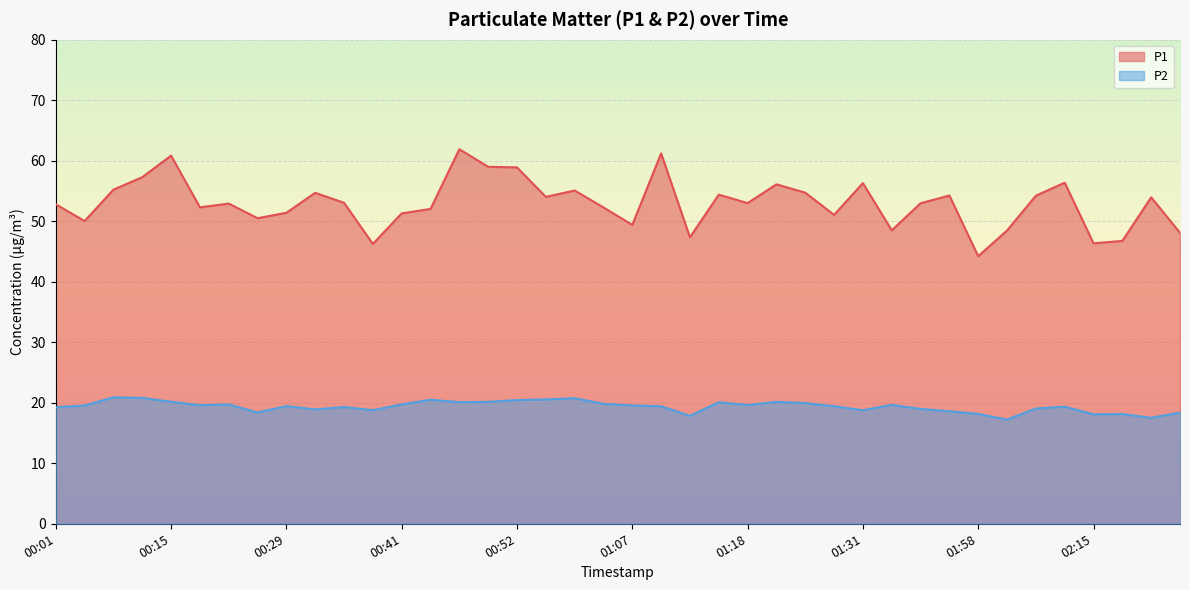

How many lines are shown in the chart?

2